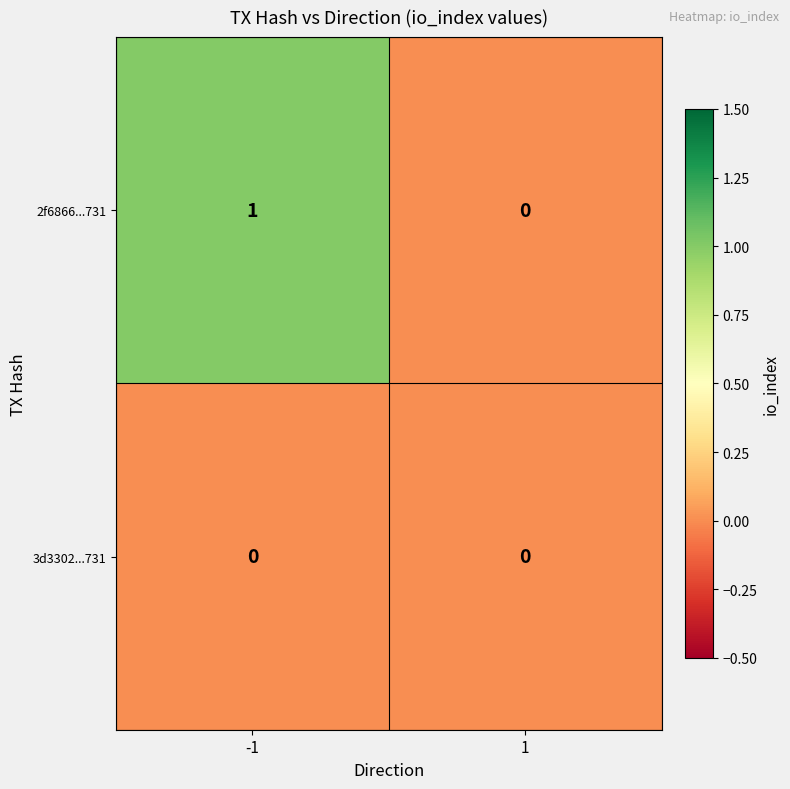

The value of 3d3302...731 at -1 is 0. True or false?

True